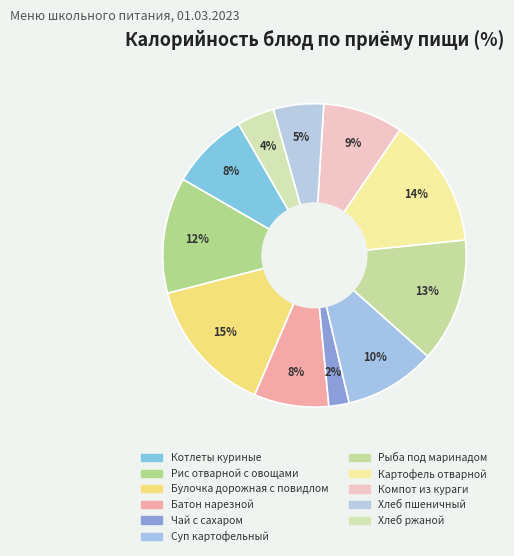

To the nearest percent, what is the average slice percentage?

9%